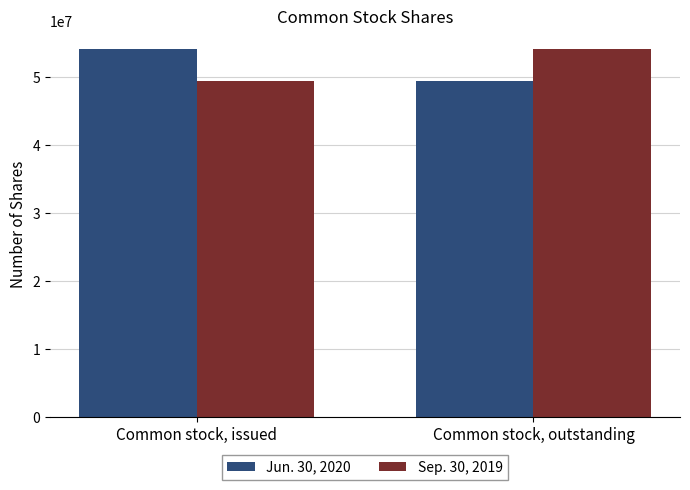

Are the bars horizontal?

No